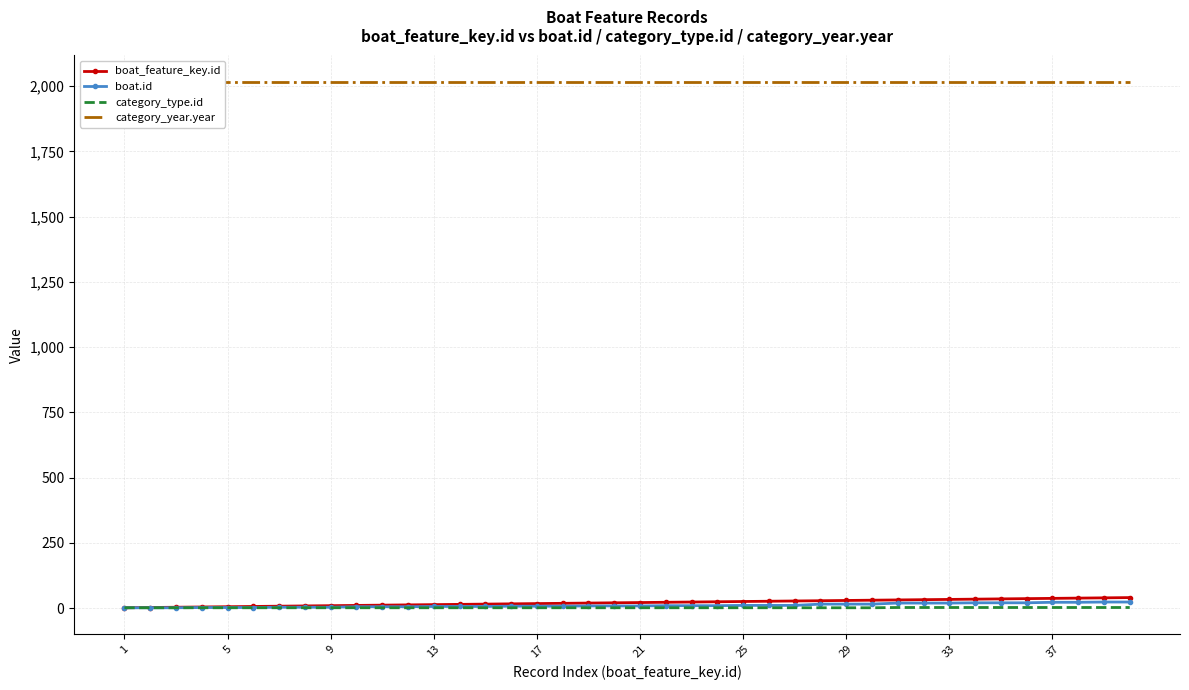

Is this an area chart (filled region under the line)?

No